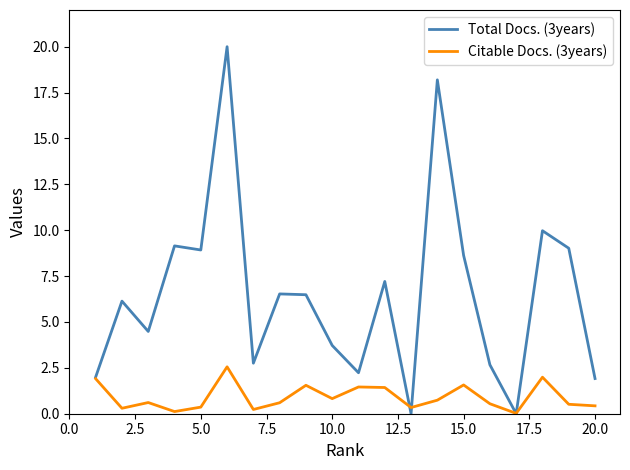

Rank the series by their average value, from highest to lowest.

Total Docs. (3years), Citable Docs. (3years)